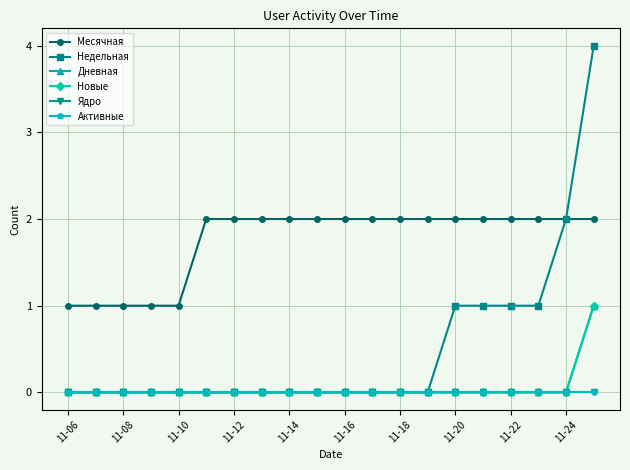

Where is Новые nearest to the value 0?

11-06